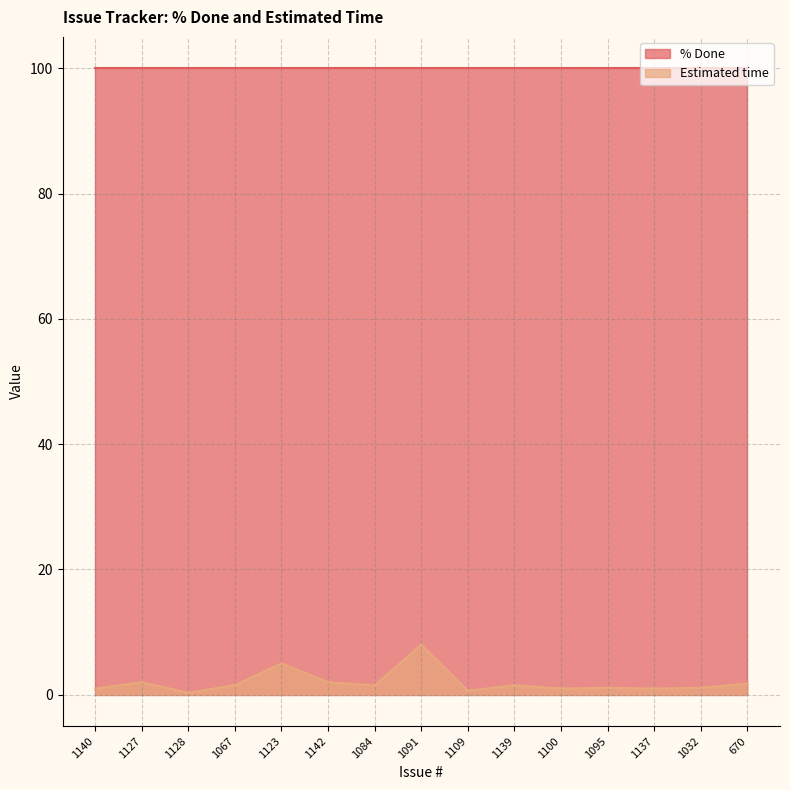

Which series has the largest range (max minus min)?

Estimated time